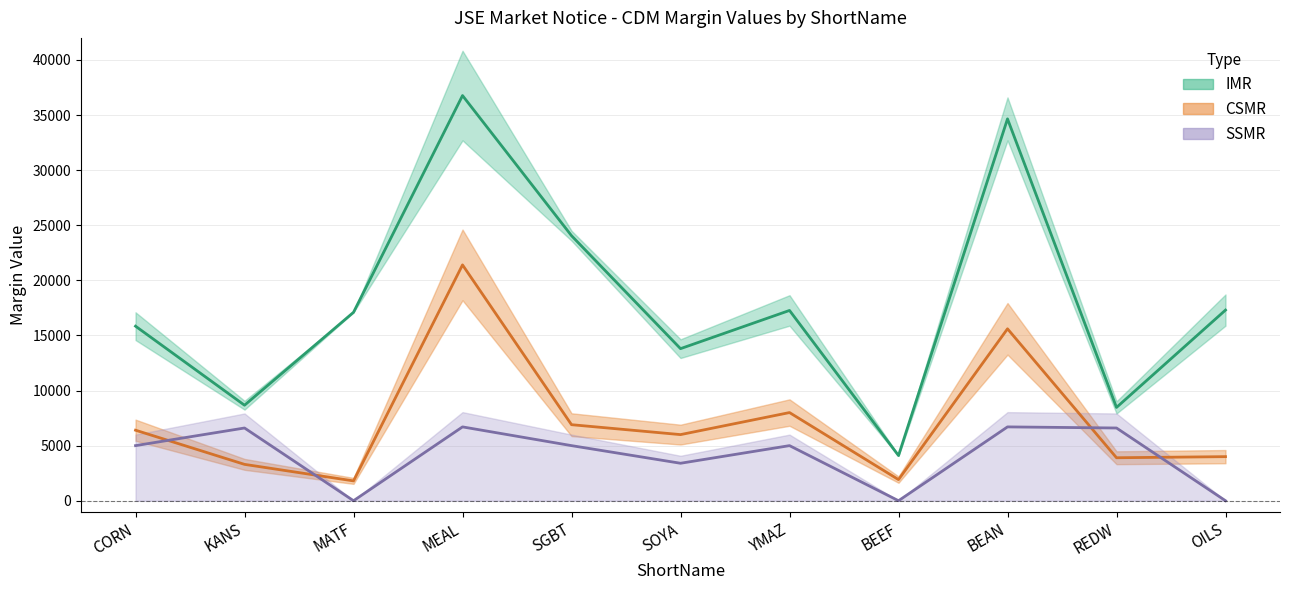

Is this an area chart (filled region under the line)?

No